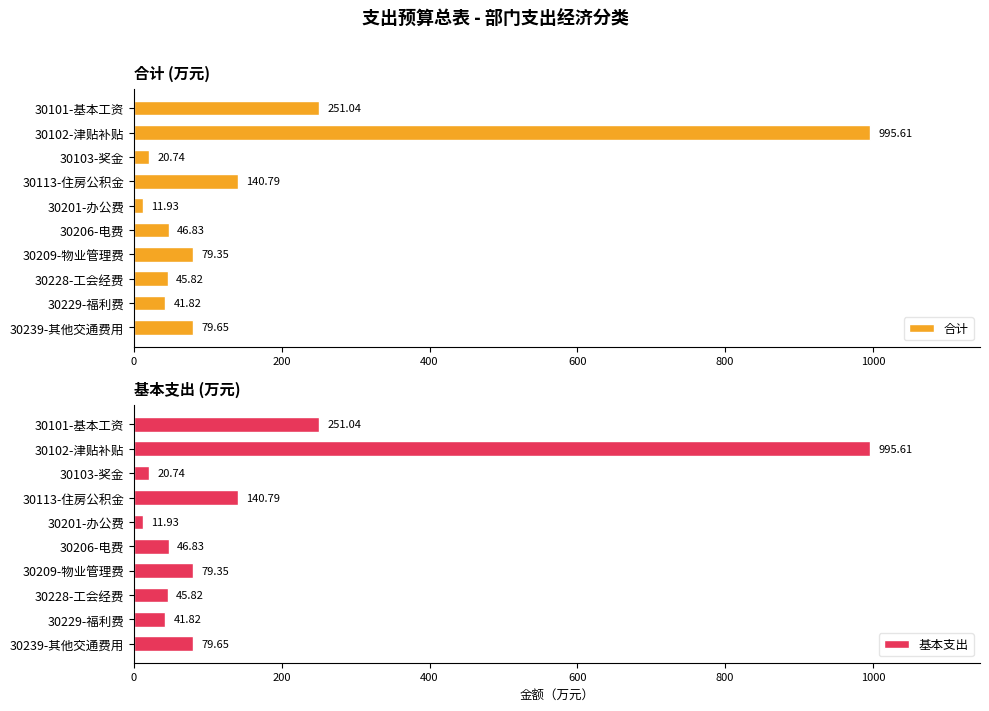

What is the sum of all 合计 values?

1713.6